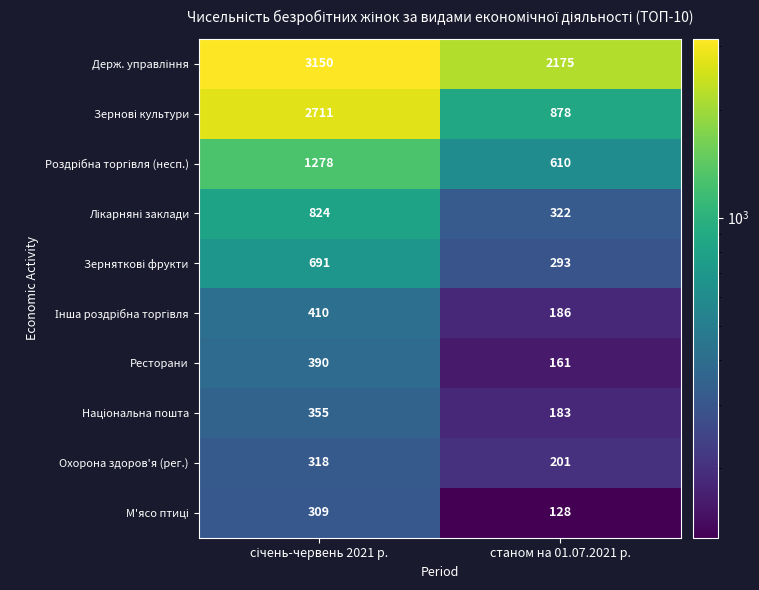

What is the total value across all series at станом на 01.07.2021 р.?

5137